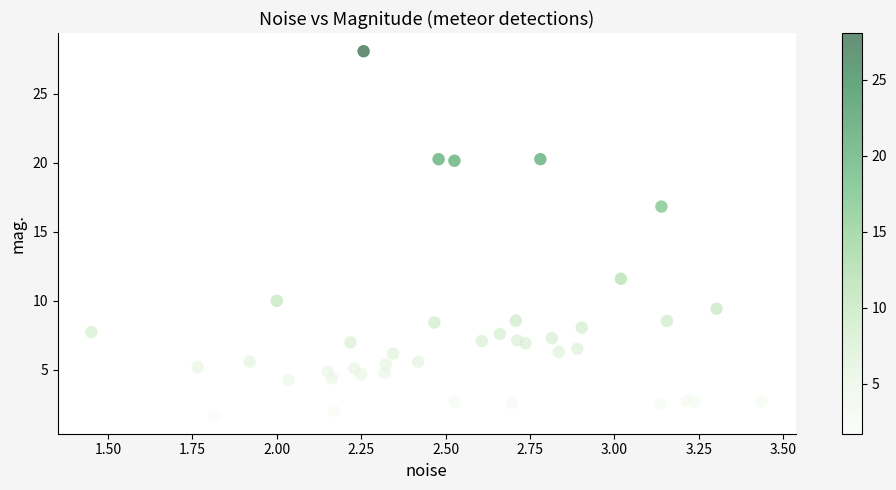

What Y value in the scatter plot is closest to 14?

11.6